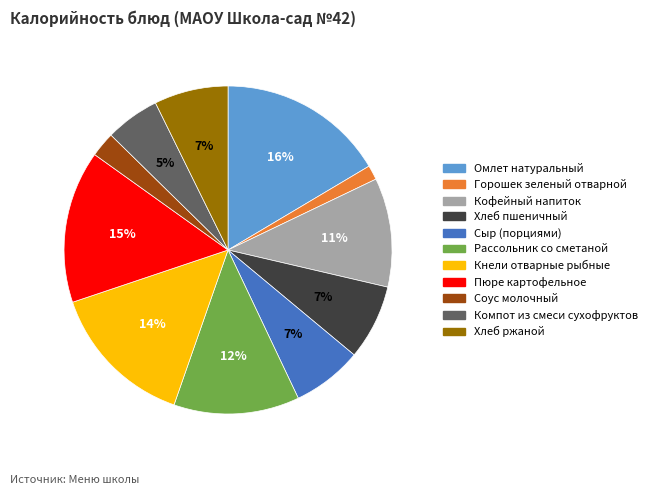

Is it true that Соус молочный is 2% of the pie?

True